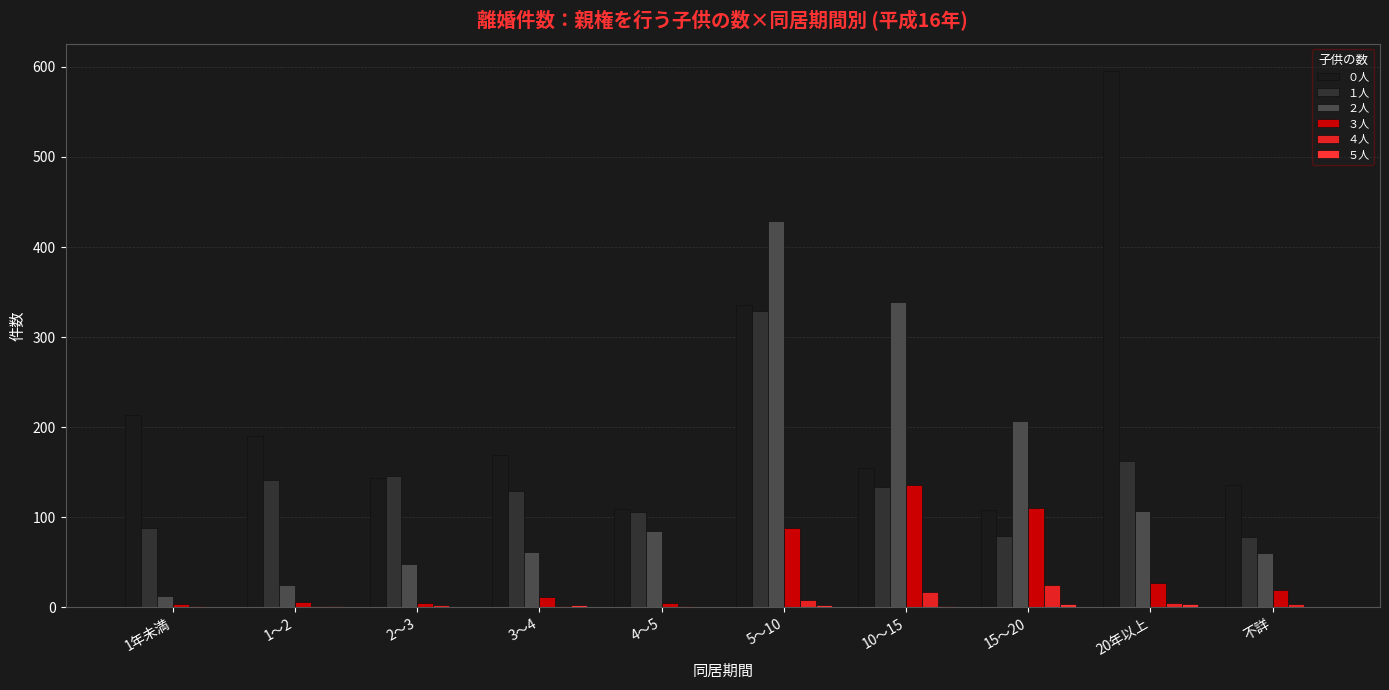

Rank the categories by ５人 value from lowest to highest.

1年未満, 2～3, 4～5, 不詳, 1～2, 10～15, 3～4, 5～10, 15～20, 20年以上